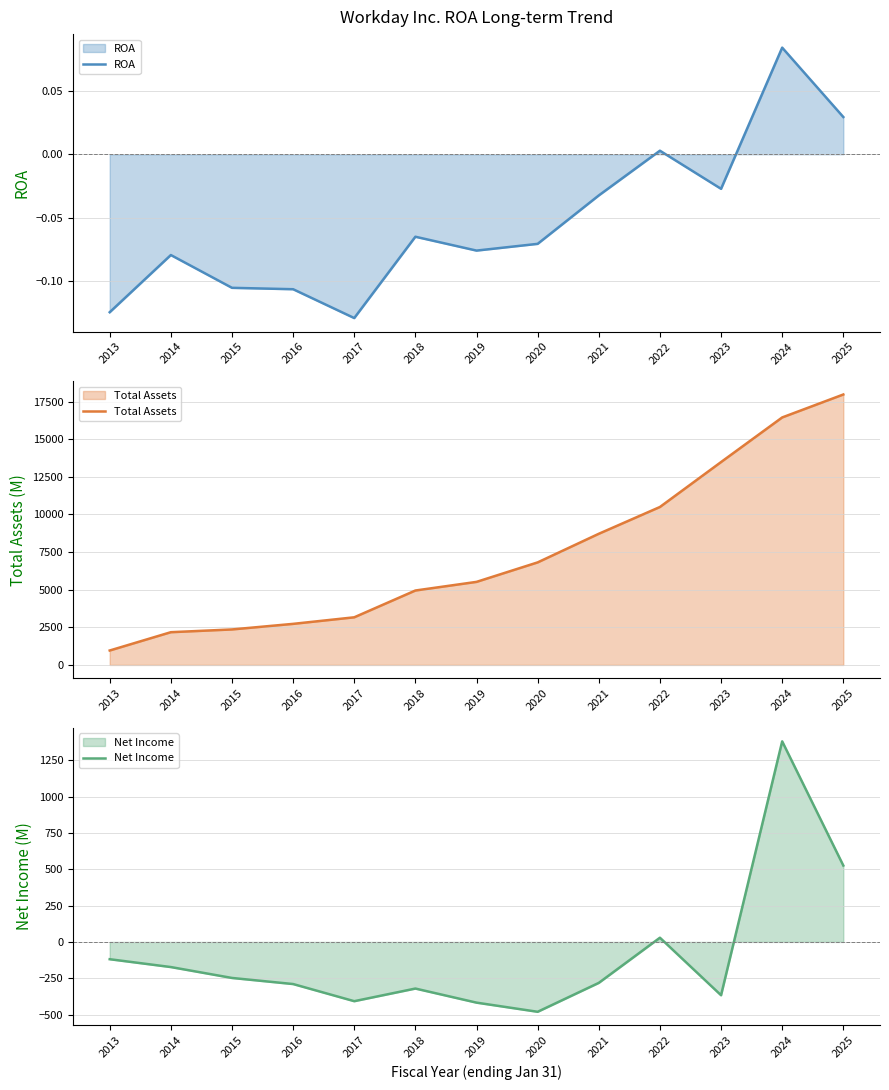

Reading left to right, extract all data points from this chart.

ROA: 2013=-0.1	2014=-0.1	2015=-0.1	2016=-0.1	2017=-0.1	2018=-0.1	2019=-0.1	2020=-0.1	2021=-0.0	2022=0.0	2023=-0.0	2024=0.1	2025=0.0
Total Assets: 2013=959.0	2014=2176.0	2015=2359.0	2016=2730.0	2017=3166.0	2018=4947.0	2019=5521.0	2020=6816.0	2021=8718.0	2022=10499.0	2023=13486.0	2024=16452.0	2025=17977.0
Net Income: 2013=-119.0	2014=-173.0	2015=-248.0	2016=-290.0	2017=-408.0	2018=-321.0	2019=-418.0	2020=-481.0	2021=-282.0	2022=29.0	2023=-367.0	2024=1381.0	2025=526.0